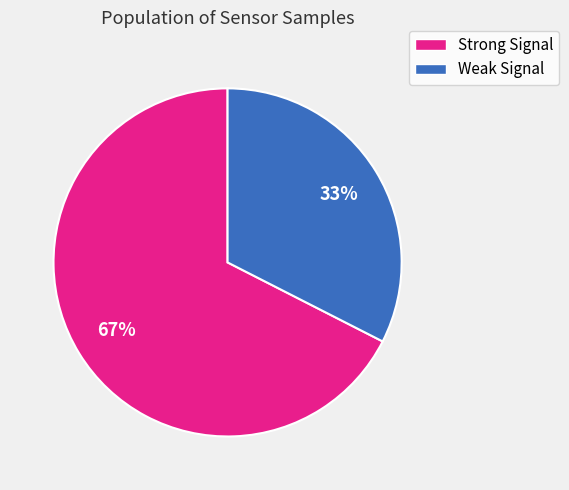

Is there any slice that represents more than half of the pie?

Yes